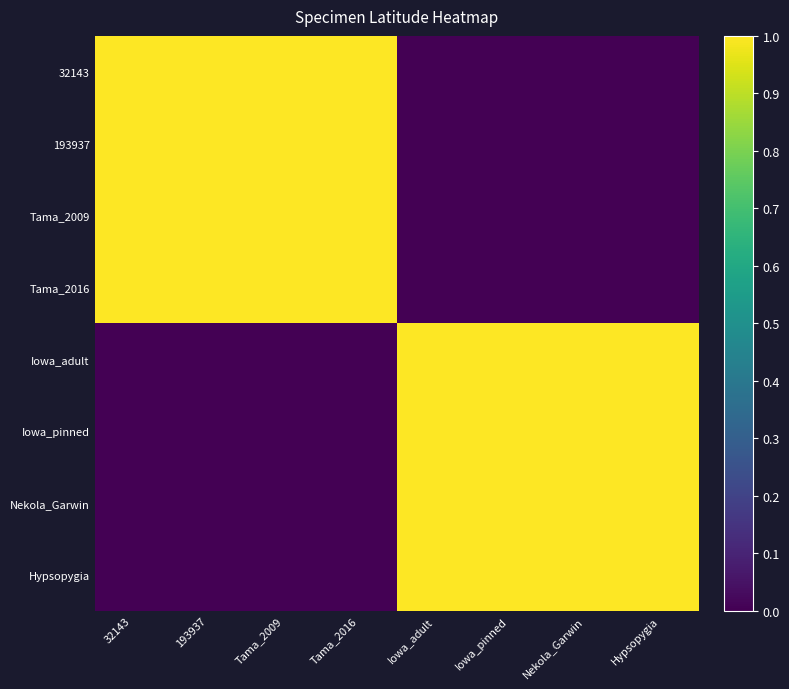

Reading left to right, extract all data points from this chart.

32143: 32143=1.0	193937=1.0	Tama_2009=1.0	Tama_2016=1.0	Iowa_adult=0.0	Iowa_pinned=0.0	Nekola_Garwin=0.0	Hypsopygia=0.0
193937: 32143=1.0	193937=1.0	Tama_2009=1.0	Tama_2016=1.0	Iowa_adult=0.0	Iowa_pinned=0.0	Nekola_Garwin=0.0	Hypsopygia=0.0
Tama_2009: 32143=1.0	193937=1.0	Tama_2009=1.0	Tama_2016=1.0	Iowa_adult=0.0	Iowa_pinned=0.0	Nekola_Garwin=0.0	Hypsopygia=0.0
Tama_2016: 32143=1.0	193937=1.0	Tama_2009=1.0	Tama_2016=1.0	Iowa_adult=0.0	Iowa_pinned=0.0	Nekola_Garwin=0.0	Hypsopygia=0.0
Iowa_adult: 32143=0.0	193937=0.0	Tama_2009=0.0	Tama_2016=0.0	Iowa_adult=1.0	Iowa_pinned=1.0	Nekola_Garwin=1.0	Hypsopygia=1.0
Iowa_pinned: 32143=0.0	193937=0.0	Tama_2009=0.0	Tama_2016=0.0	Iowa_adult=1.0	Iowa_pinned=1.0	Nekola_Garwin=1.0	Hypsopygia=1.0
Nekola_Garwin: 32143=0.0	193937=0.0	Tama_2009=0.0	Tama_2016=0.0	Iowa_adult=1.0	Iowa_pinned=1.0	Nekola_Garwin=1.0	Hypsopygia=1.0
Hypsopygia: 32143=0.0	193937=0.0	Tama_2009=0.0	Tama_2016=0.0	Iowa_adult=1.0	Iowa_pinned=1.0	Nekola_Garwin=1.0	Hypsopygia=1.0